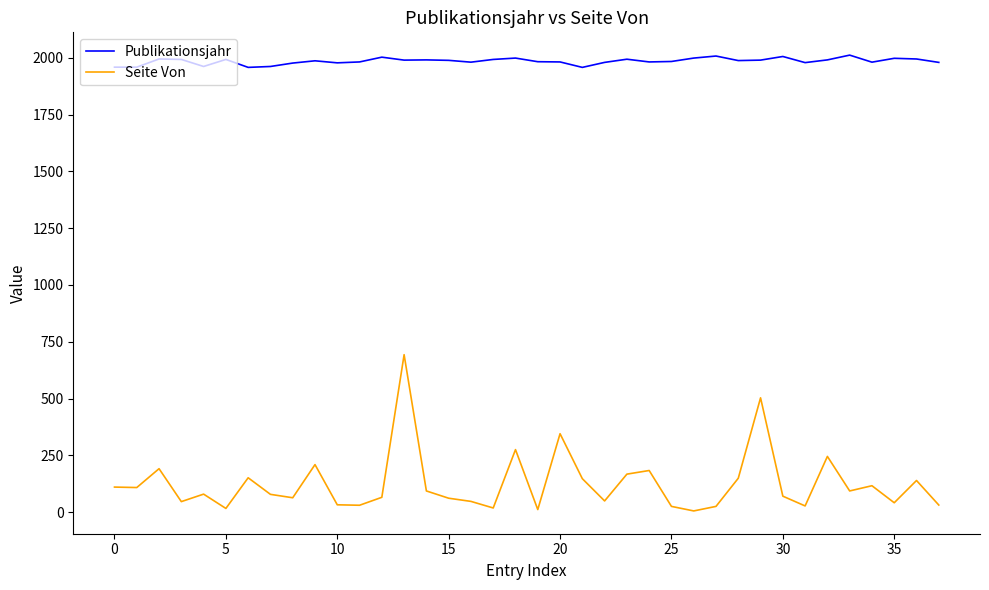

What is the lowest value of the Publikationsjahr series?

1958